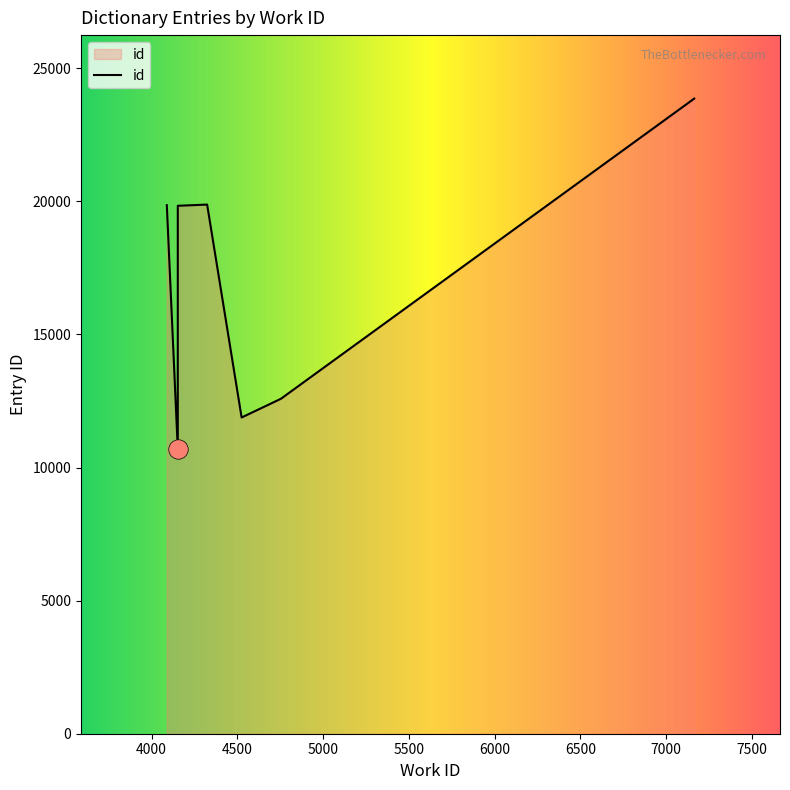

What is the difference between the maximum and minimum values?

13170